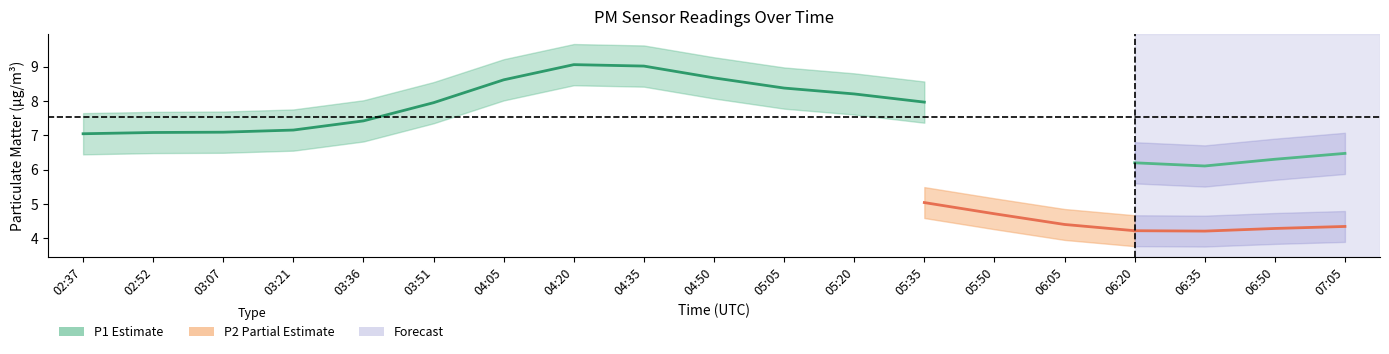

True or false: P1 has more than 0 points higher than both neighbors.

True